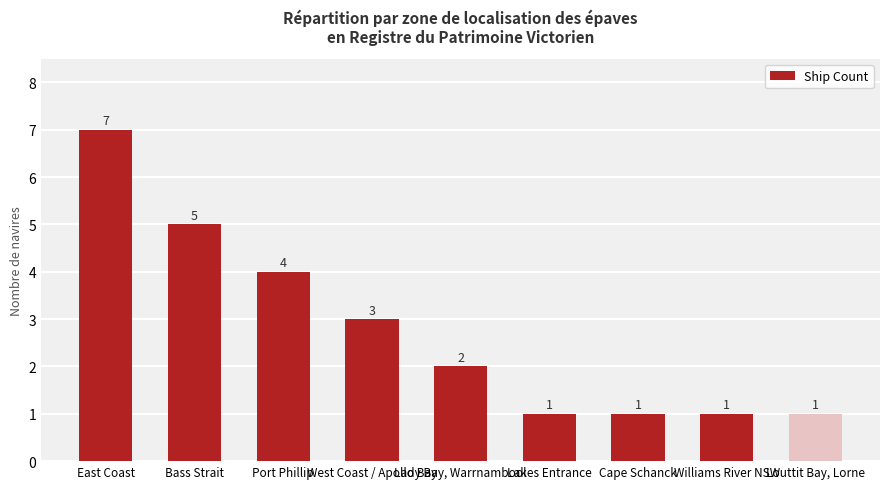

At which category does the chart reach its peak across all series?

East Coast